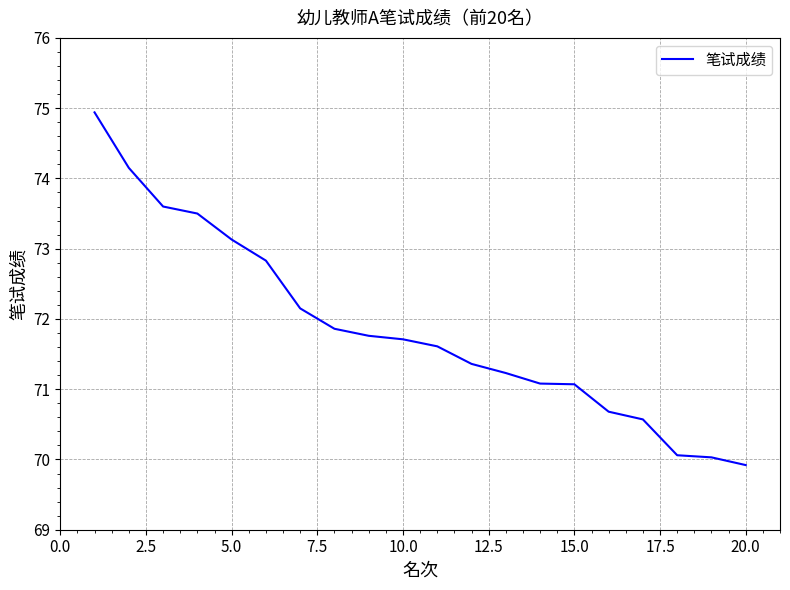

What is the smallest value displayed?

69.9